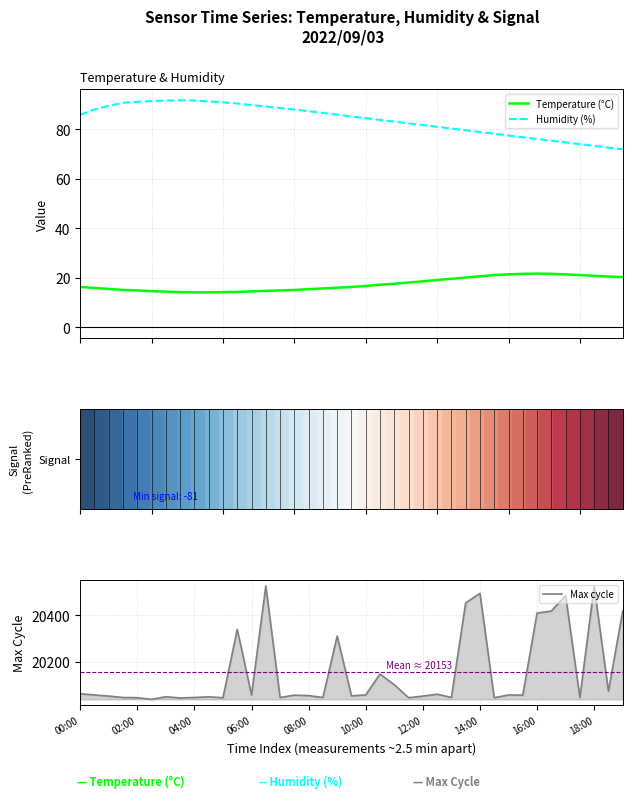

True or false: Temperature (°C) and Humidity (%) cross at least once.

False